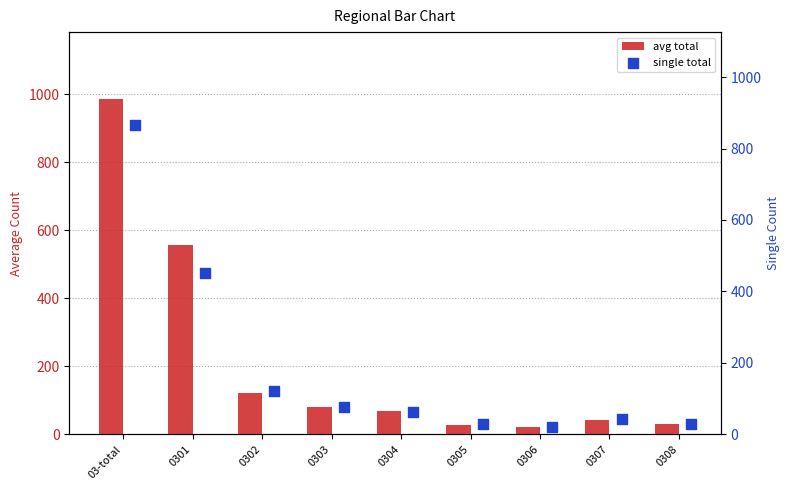

What are all the series names shown in the legend?

avg total, single total